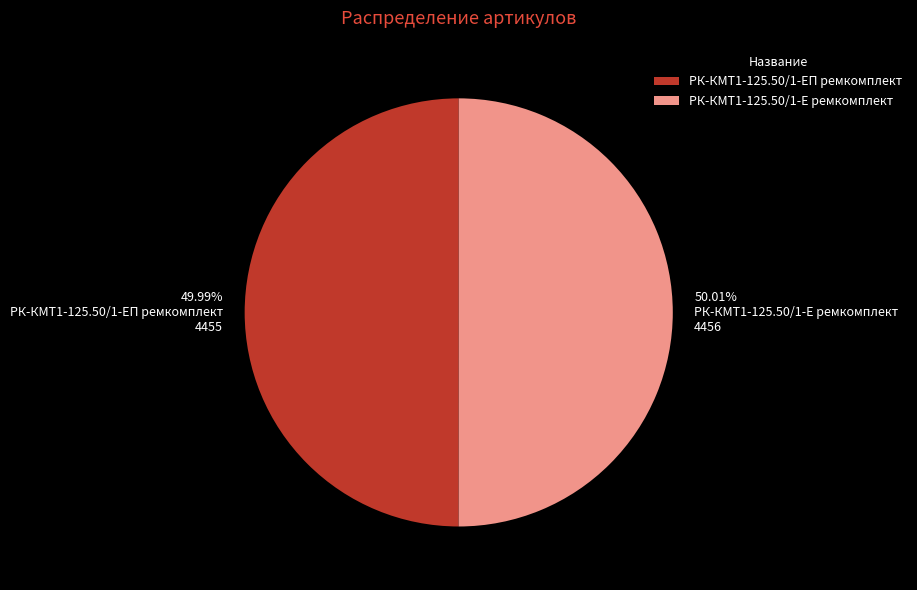

What percentage is the РК-КМТ1-125.50/1-Е ремкомплект slice, to the nearest percent?

50%